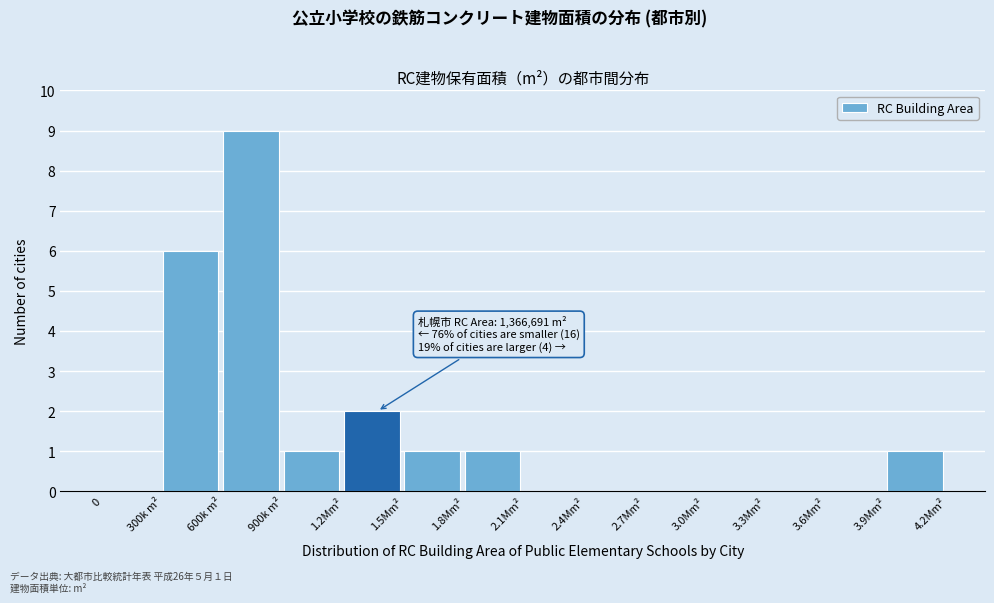

Reading left to right, extract all data points from this chart.

0=0	300k m²=6	600k m²=9	900k m²=1	1.2Mm²=2	1.5Mm²=1	1.8Mm²=1	2.1Mm²=0	2.4Mm²=0	2.7Mm²=0	3.0Mm²=0	3.3Mm²=0	3.6Mm²=0	3.9Mm²=1